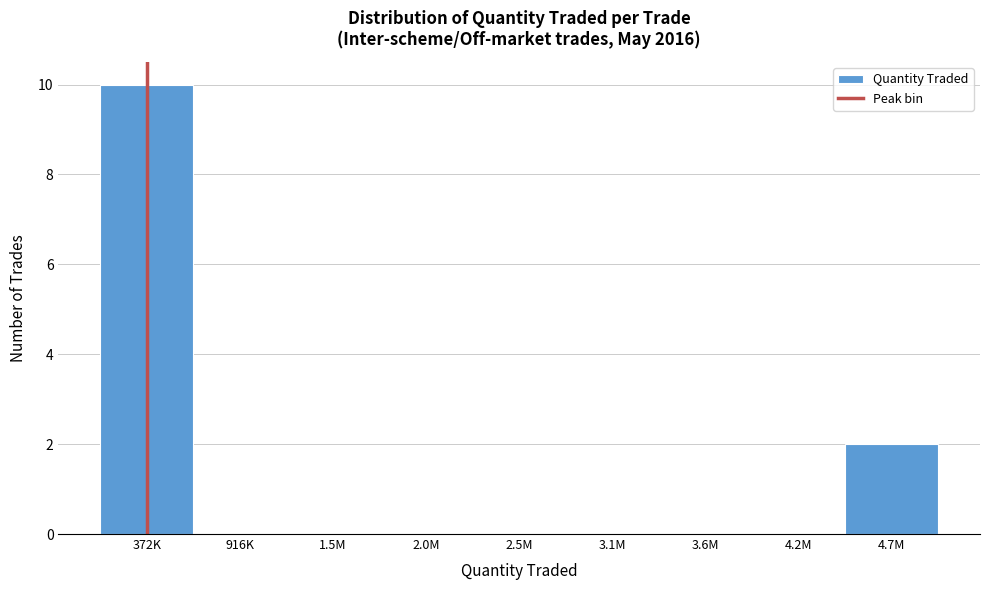

Reading left to right, extract all data points from this chart.

372K=10	916K=0	1.5M=0	2.0M=0	2.5M=0	3.1M=0	3.6M=0	4.2M=0	4.7M=2